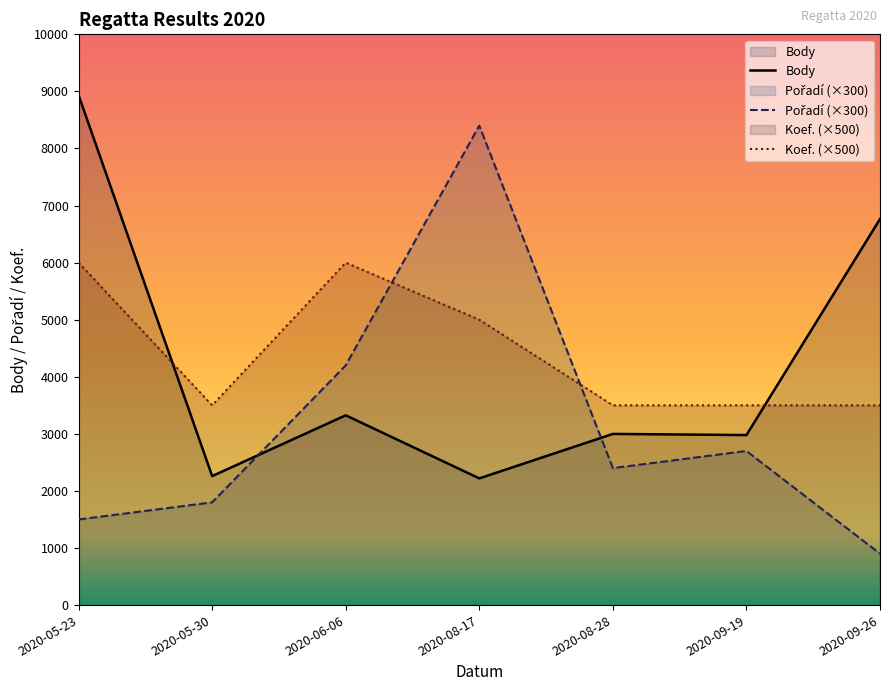

Where is the first local minimum for Pořadí (×300)?

2020-08-28